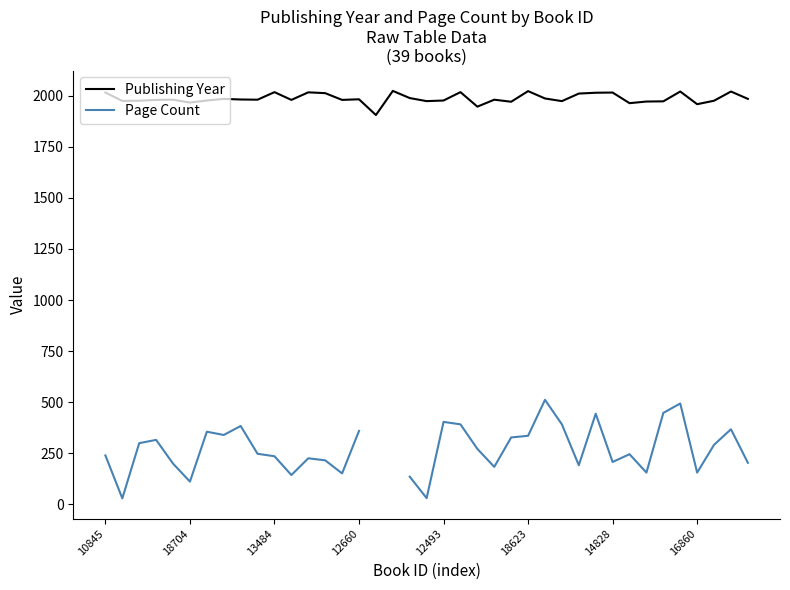

In Page Count, how many points are higher than both neighbors (excluding endpoints)?

10